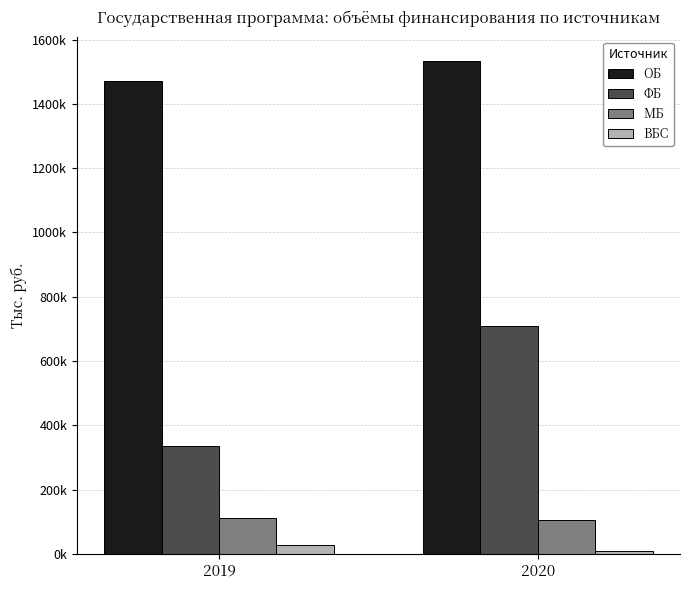

What are all the series names shown in the legend?

ОБ, ФБ, МБ, ВБС